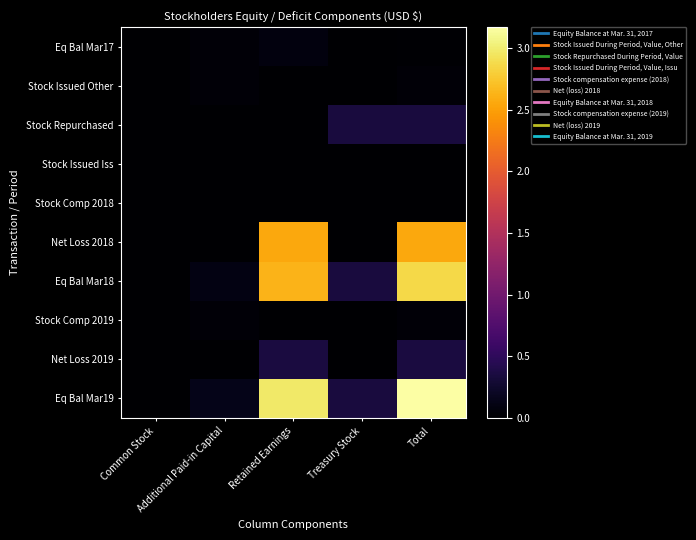

What is the spread (max minus min) of values at Additional Paid-in Capital?

144477